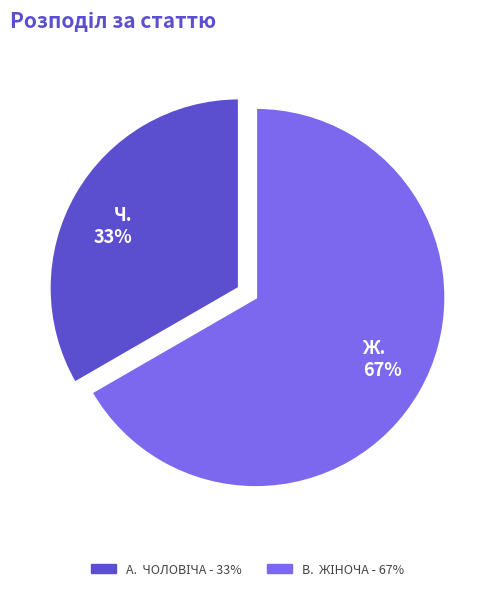

How many slices are in this pie chart?

2